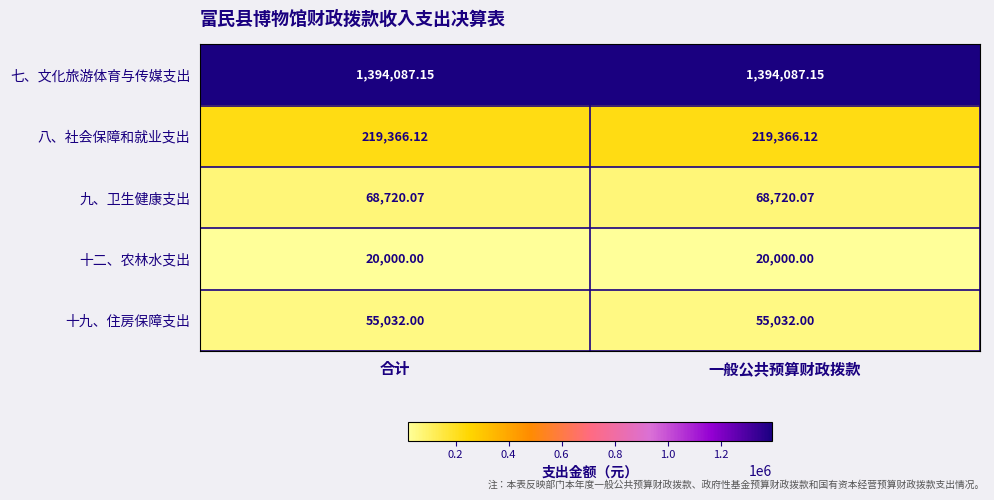

Which series has the largest total across all categories?

七、文化旅游体育与传媒支出